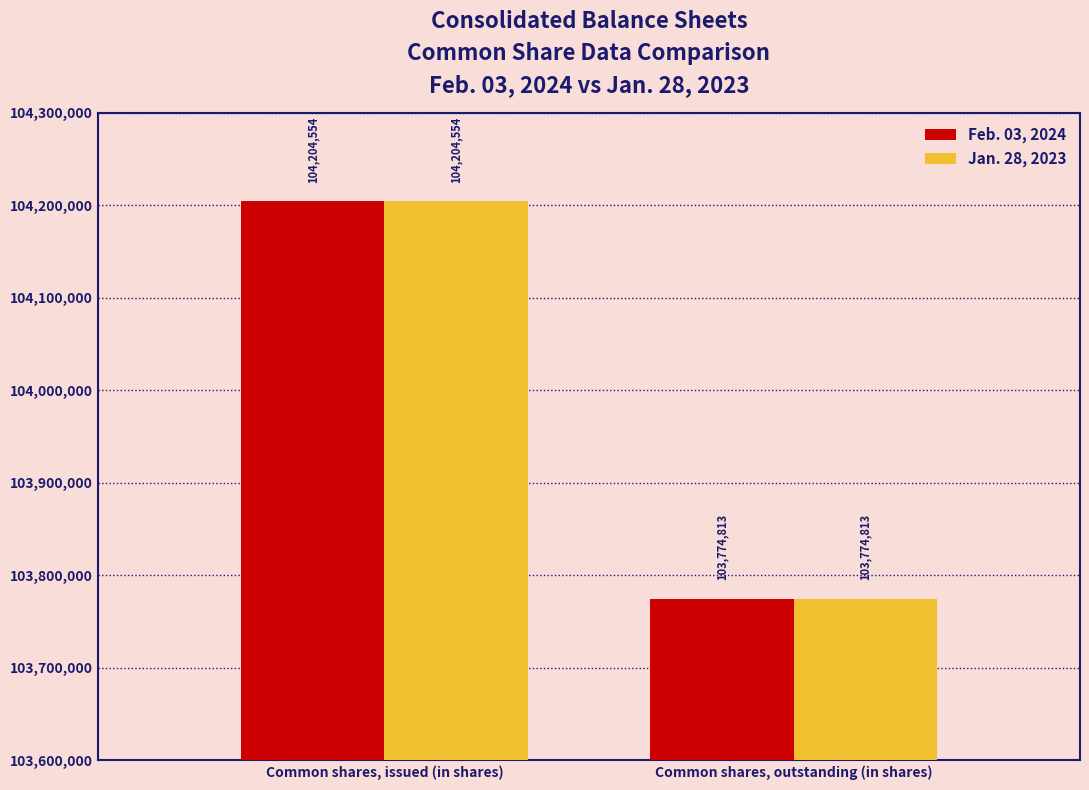

Count the Feb. 03, 2024 values in the range 103774813 to 104204554.

2